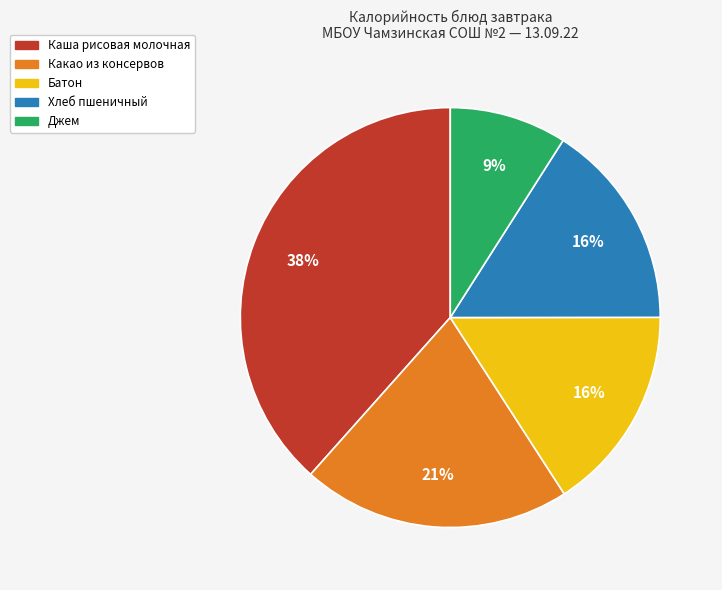

Is the sum of Джем and Хлеб пшеничный greater than half?

No